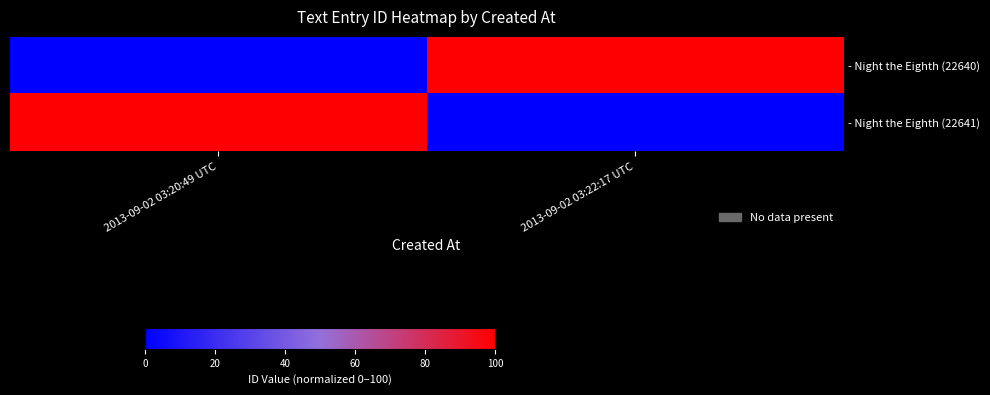

Between 2013-09-02 03:20:49 UTC and 2013-09-02 03:22:17 UTC, which is larger?

2013-09-02 03:22:17 UTC